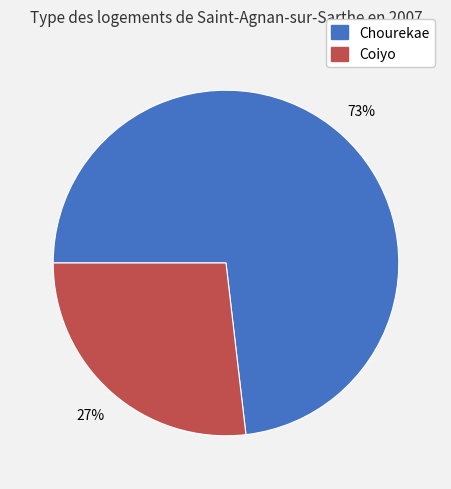

Combined, do Coiyo and Chourekae account for over 50%?

Yes